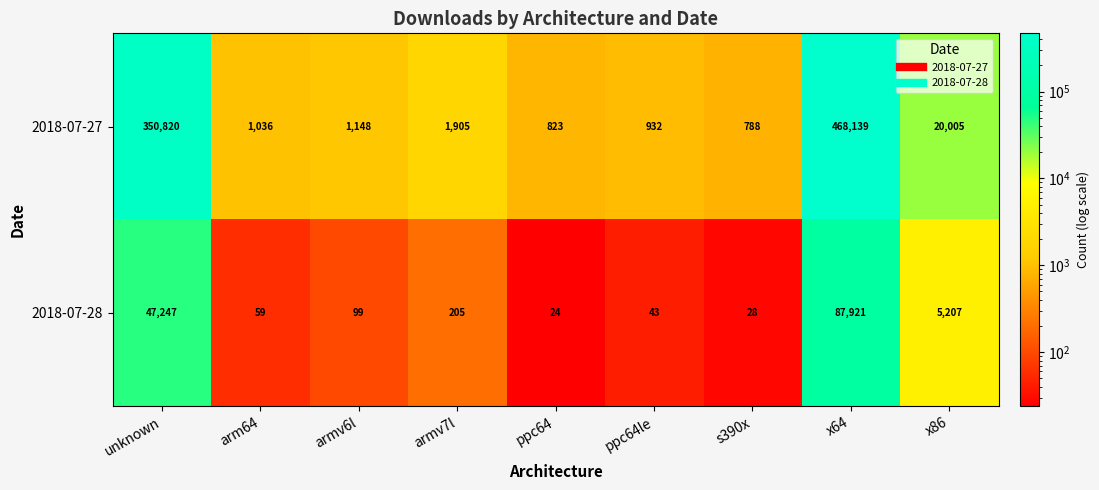

What is the sum of the 2018-07-28 values at x86 and arm64?

5266